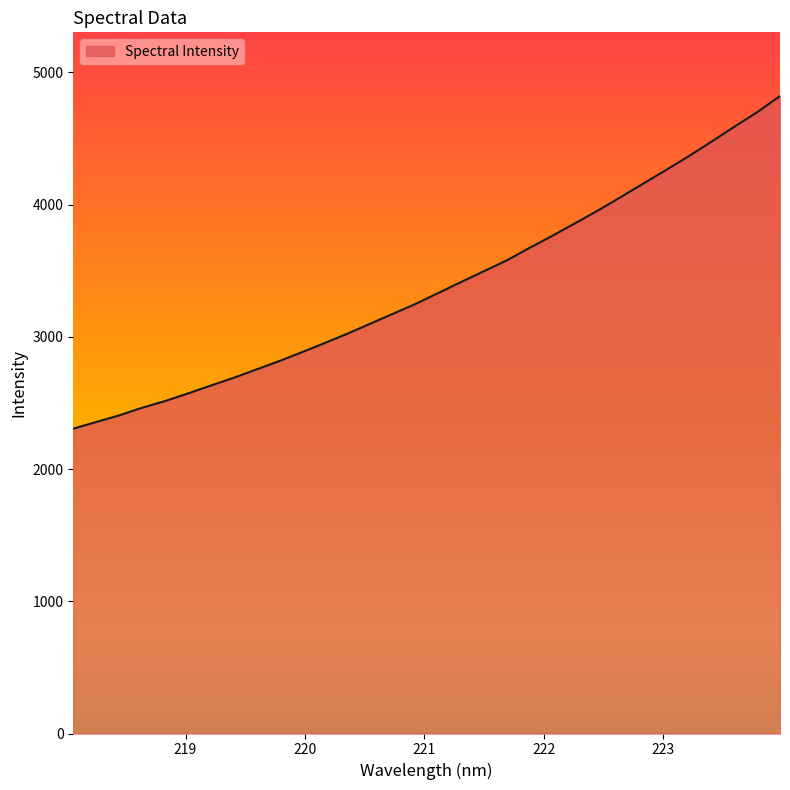

What is the smallest value displayed?

2304.9